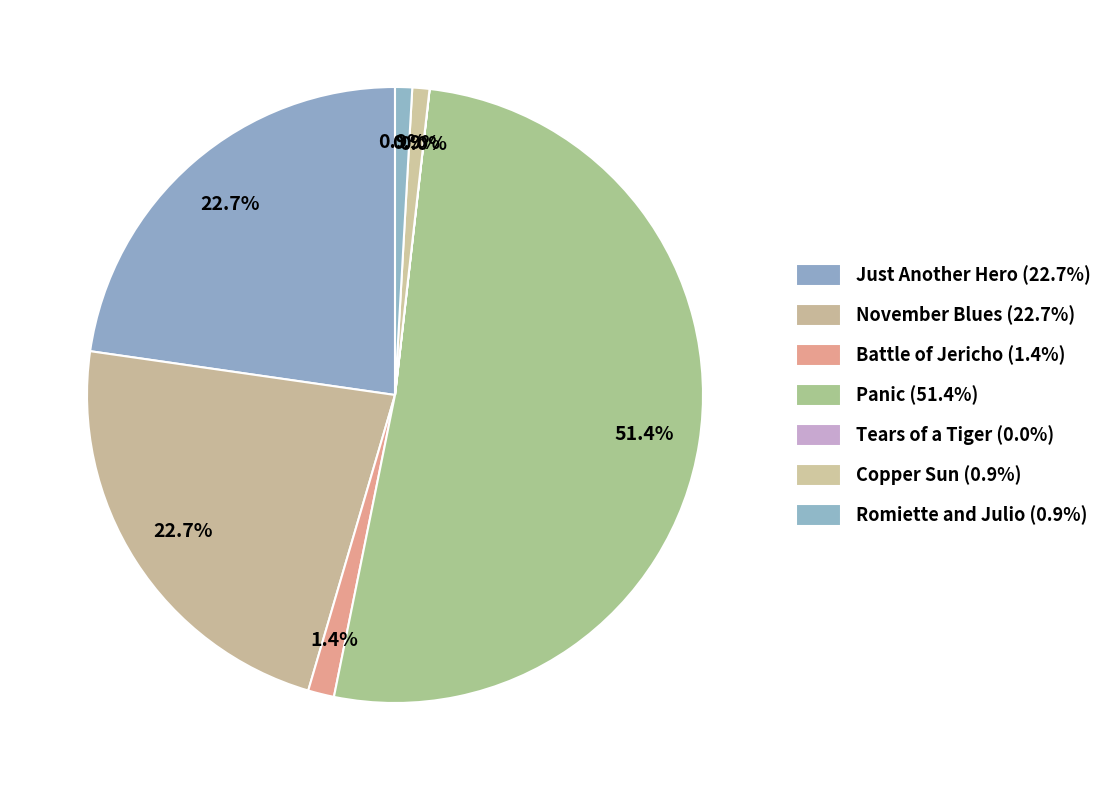

To the nearest percent, what percentage of the pie is Battle of Jericho?

1%